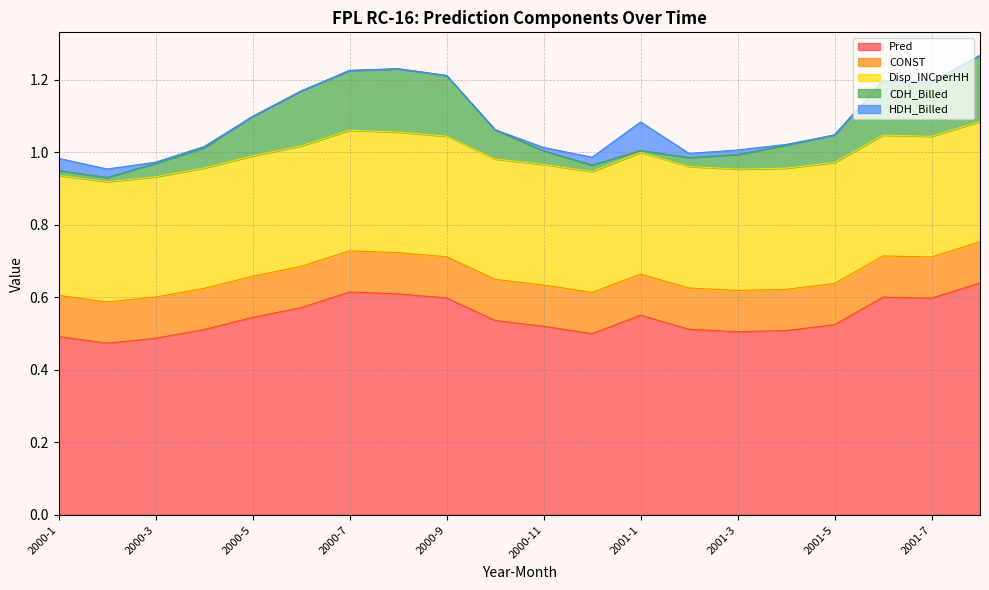

Which series has the largest range (max minus min)?

CDH_Billed